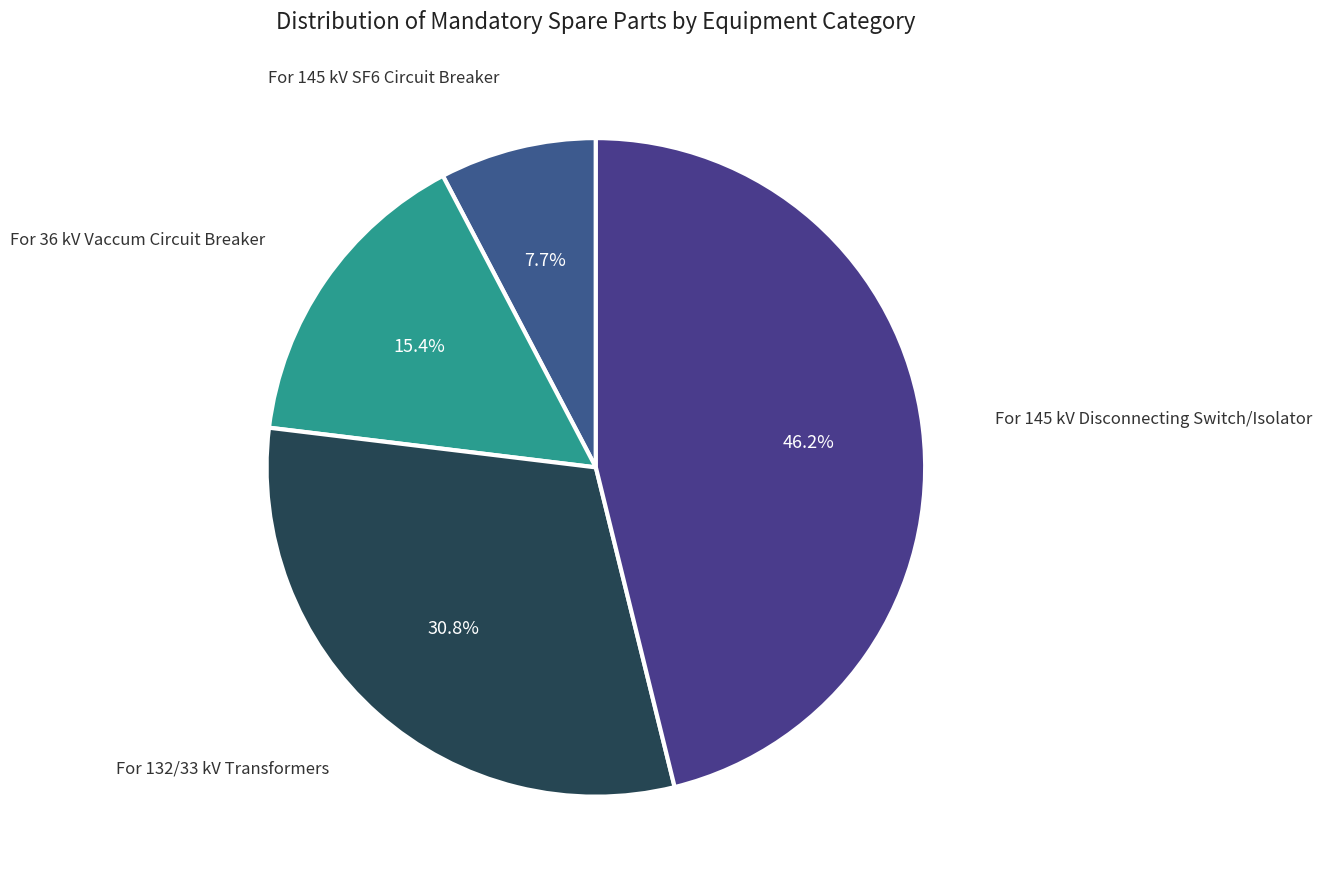

To the nearest percent, what is the difference between the largest and smallest slice percentages?

38%